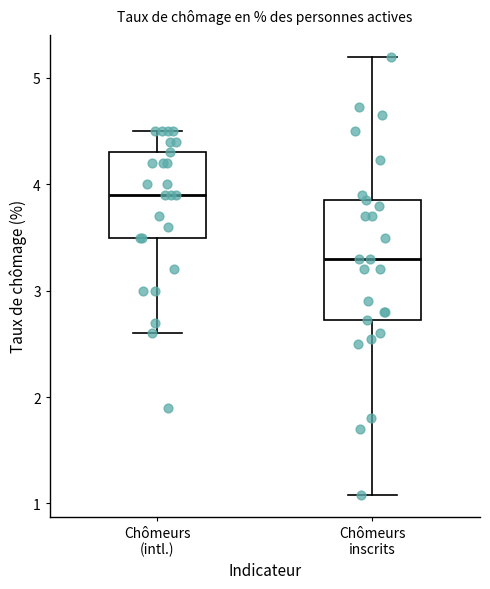

Reading left to right, transcribe this box plot: for each box, give where its median line is, the range the box spans, and where its two whiskers end, as read against the y-axis. The values are not printed on the chart, so give them approximately, as read against the axis.

Chômeurs (intl.): median 3.9, box 3.5 to 4.3, whiskers 2.6 to 4.5
Chômeurs inscrits: median 3.3, box 2.7 to 3.9, whiskers 1.1 to 5.2